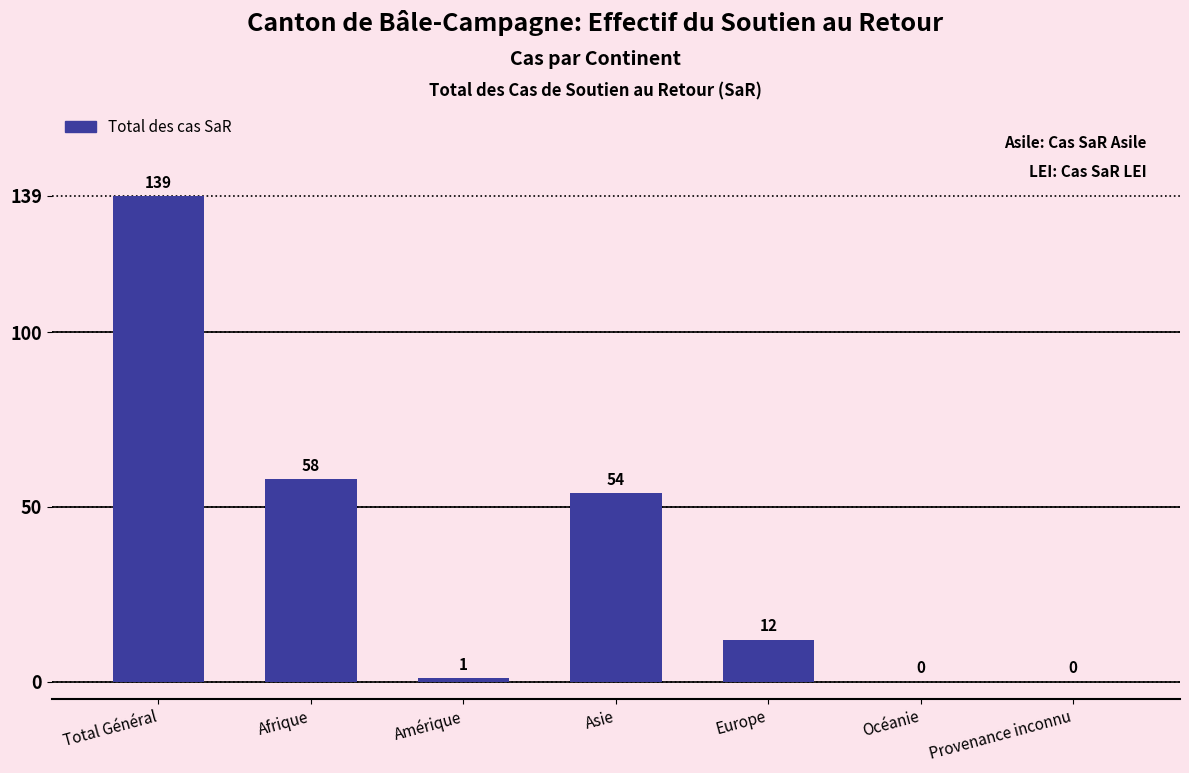

What is the change in value from Amérique to Provenance inconnu?

-1